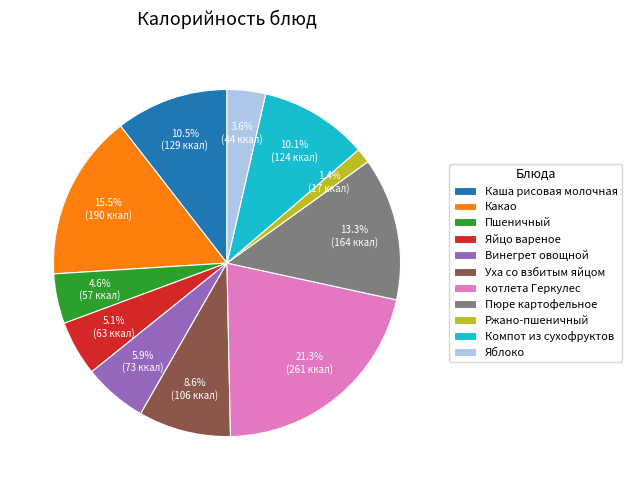

Is котлета Геркулес the majority of the pie?

No